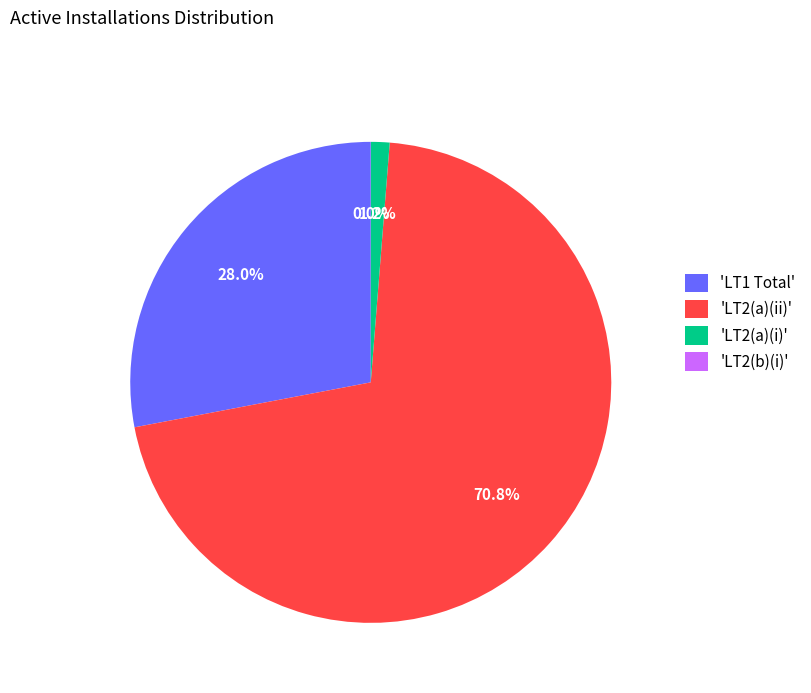

Do 'LT2(a)(ii)' and 'LT2(a)(i)' together represent more than half of the pie?

Yes